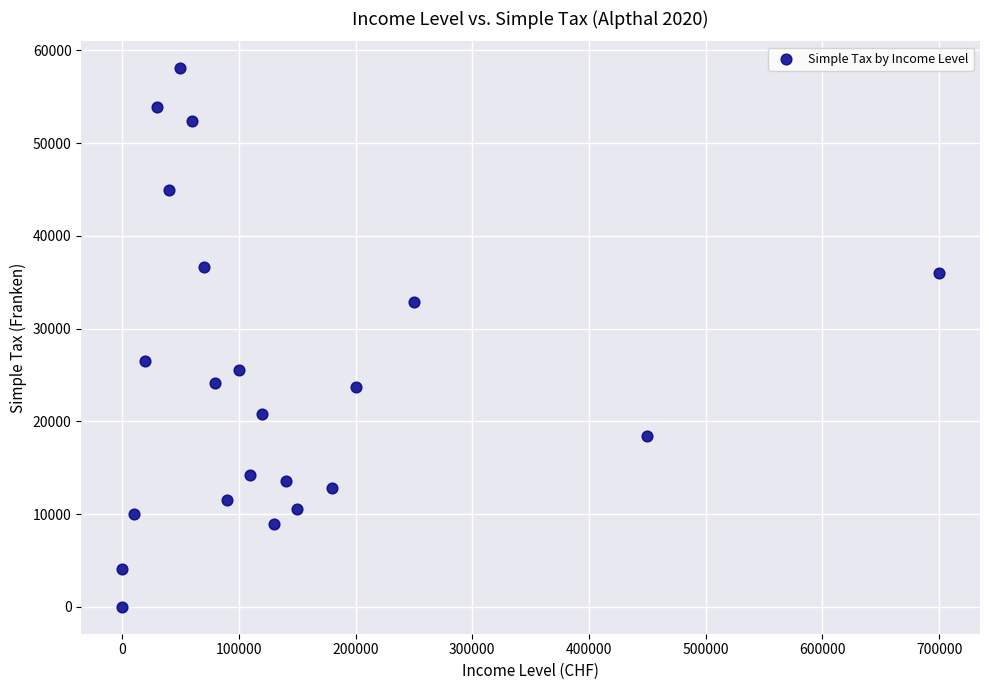

What Y value in the scatter plot is closest to 29034?

26539.2